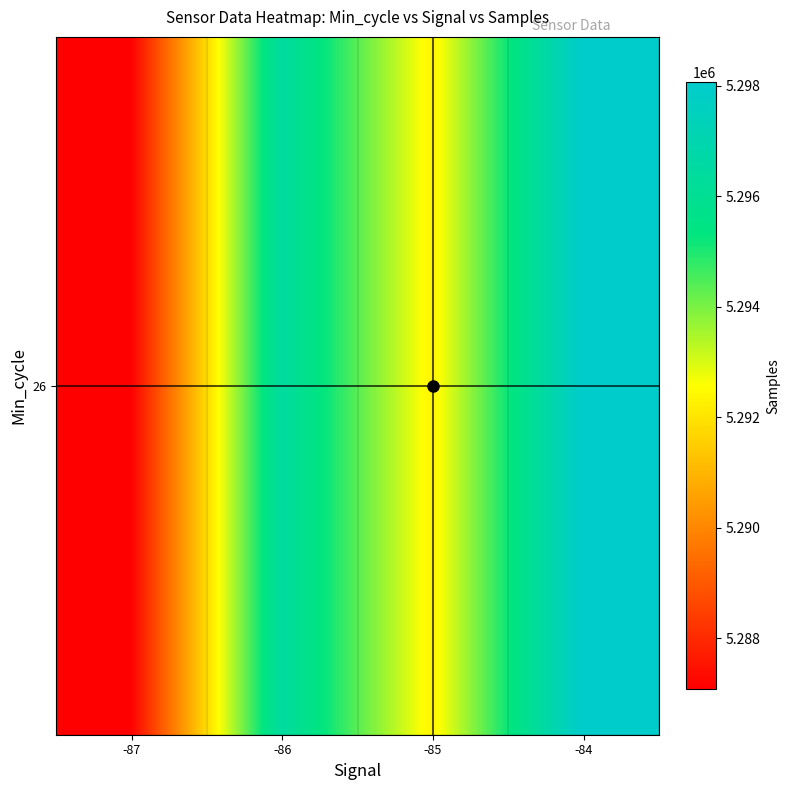

Which label corresponds to the largest value in the chart?

-84